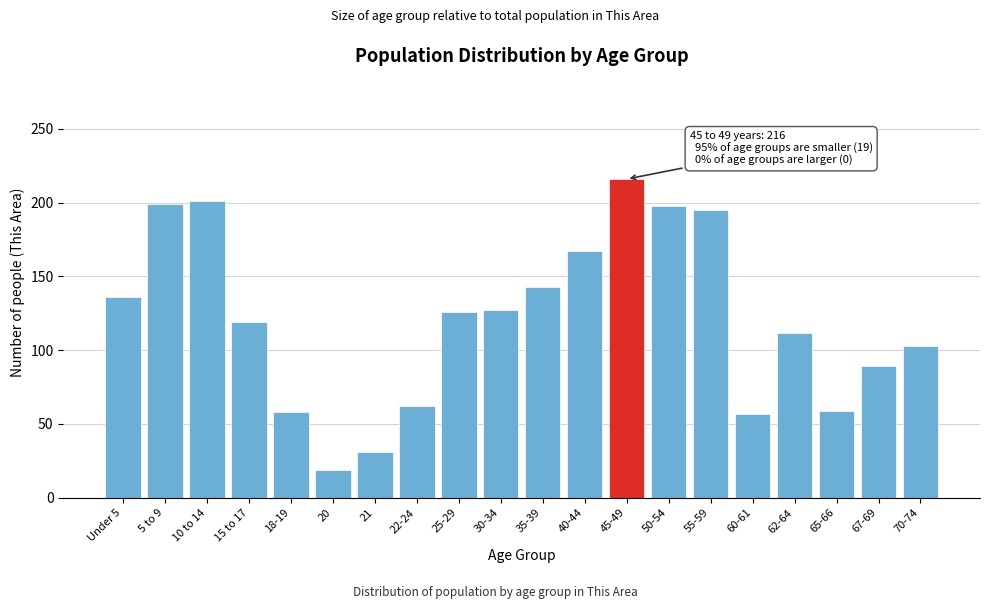

Which category has the lowest value across all series?

20